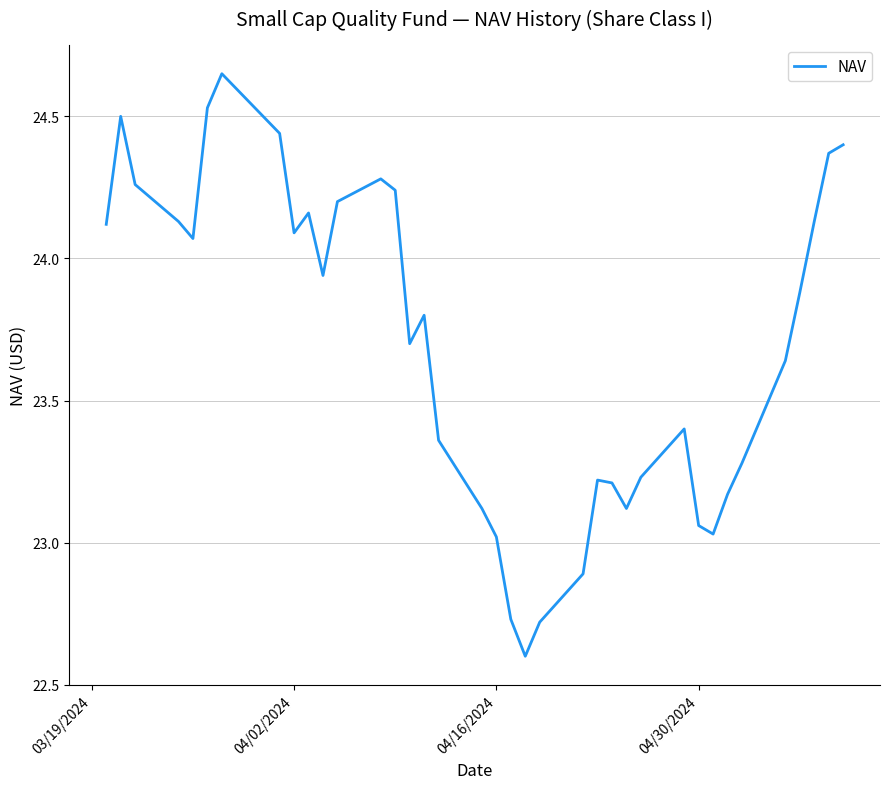

What is the minimum value shown in the chart?

22.6